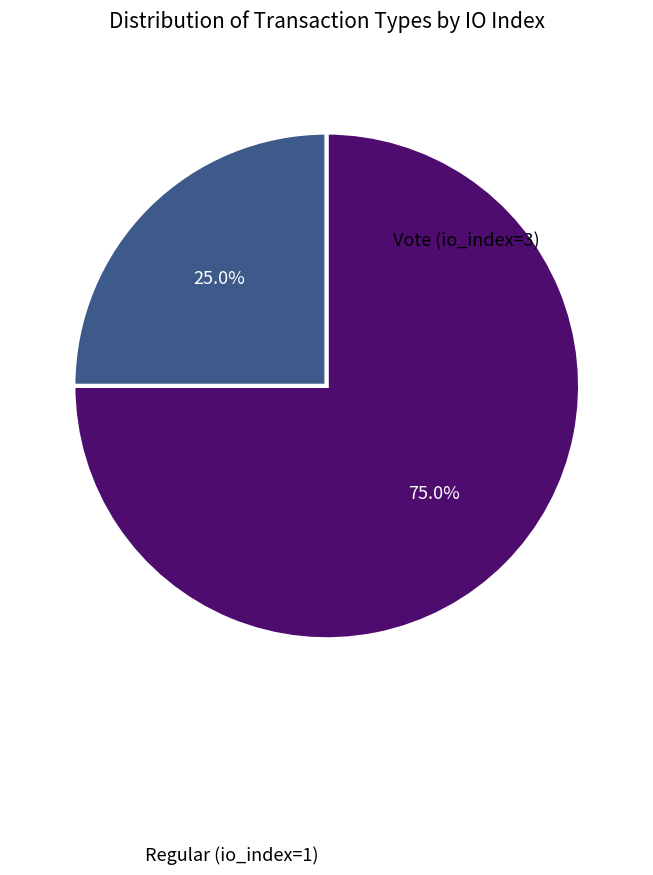

What percentage do Regular (io_index=1) and Vote (io_index=3) together represent?

100.0%